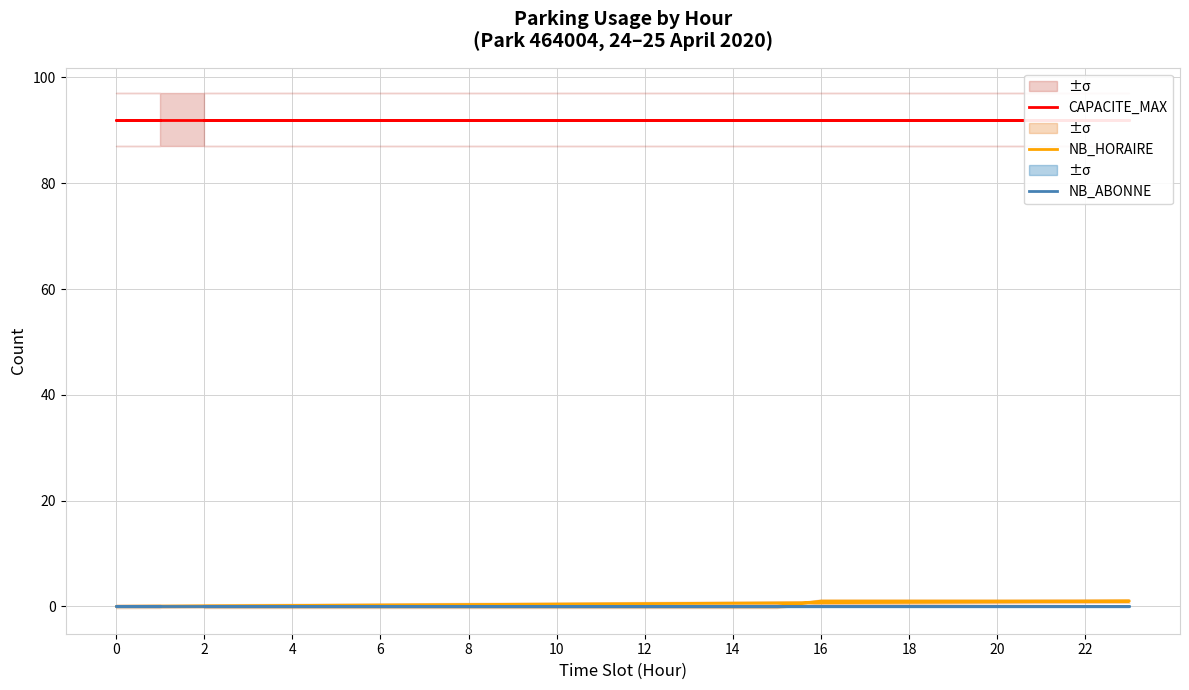

Count the number of data series in this chart.

3